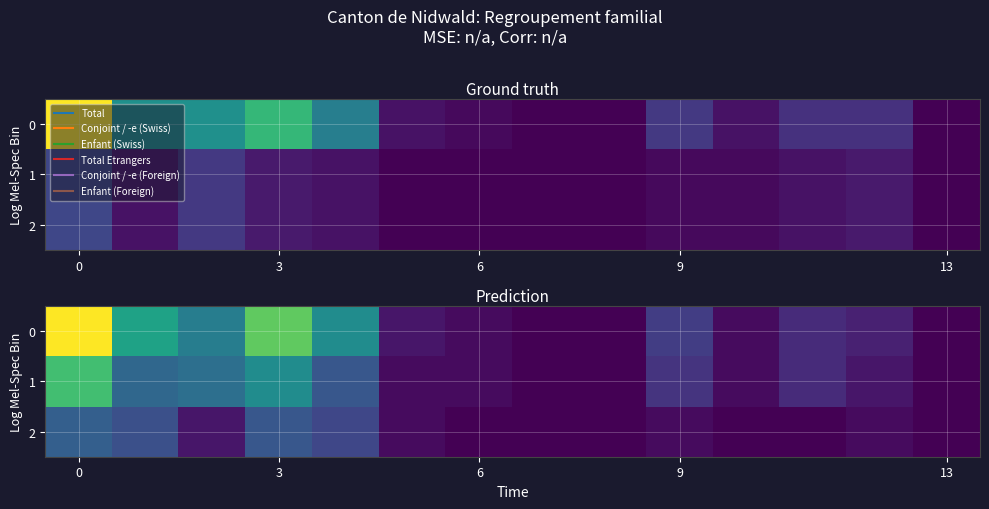

What is the total value across all series at 5?

4